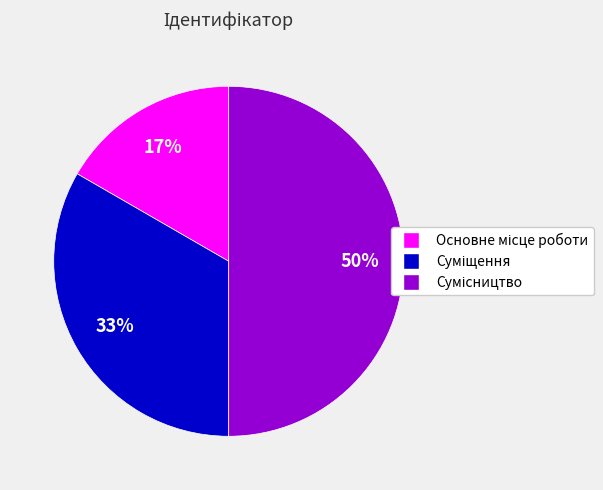

How many segments does this pie chart have?

3